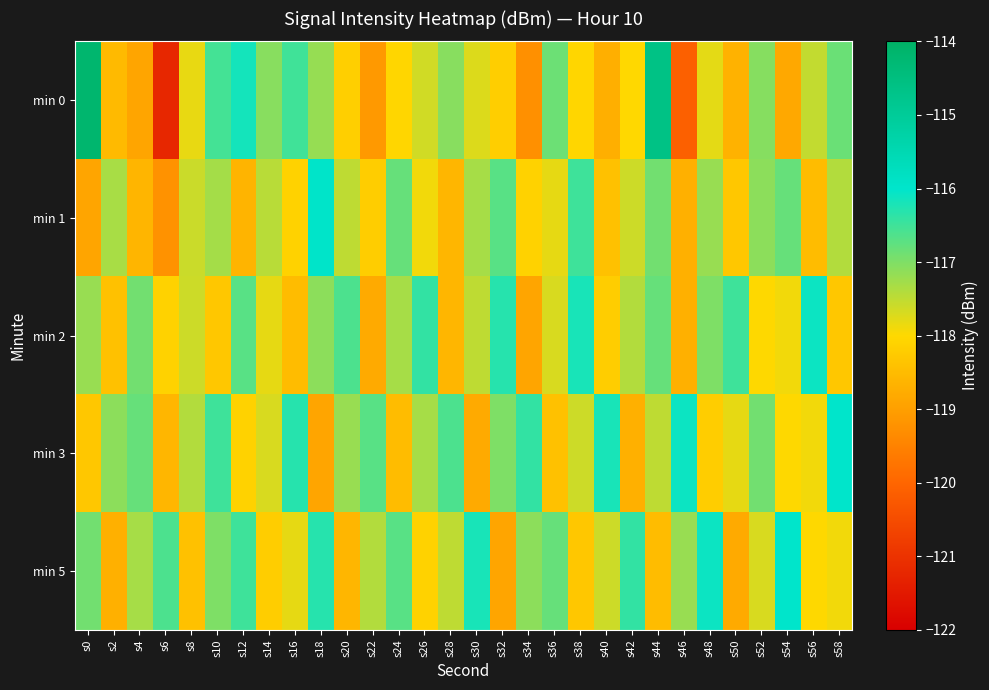

Which label corresponds to the smallest value in the chart?

s6